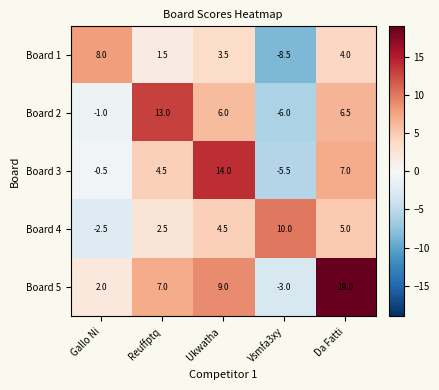

What is the maximum value for Board 2?

13.0